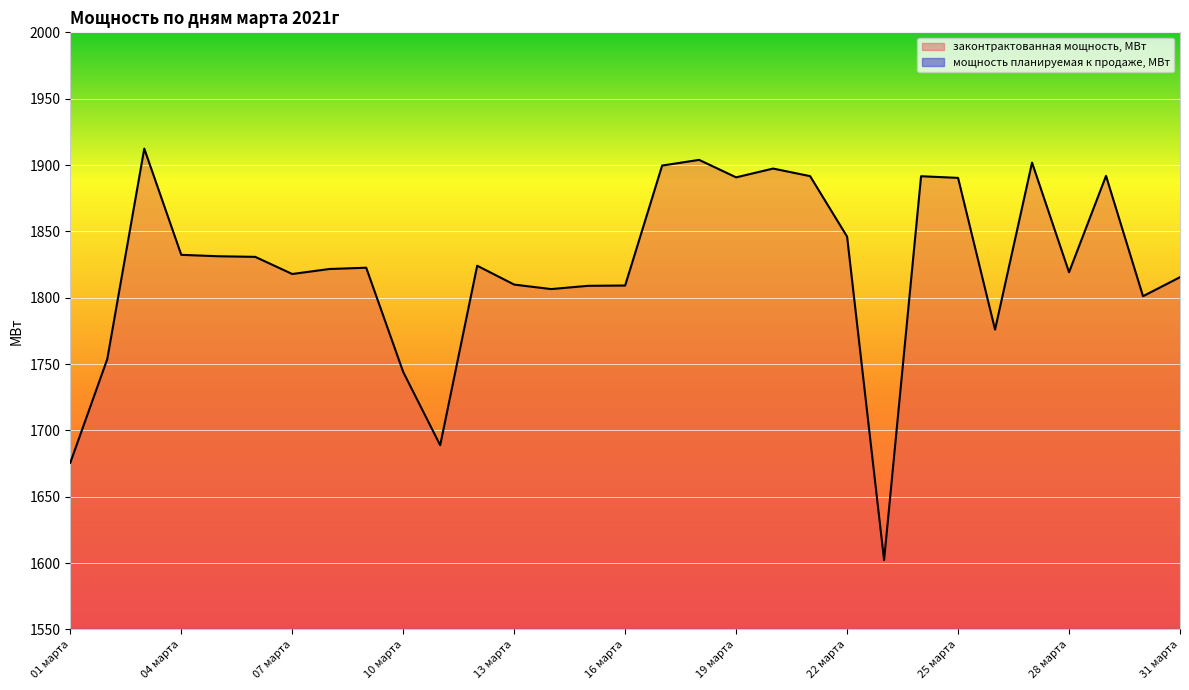

At how many categories does at least one series exceed 225?

31